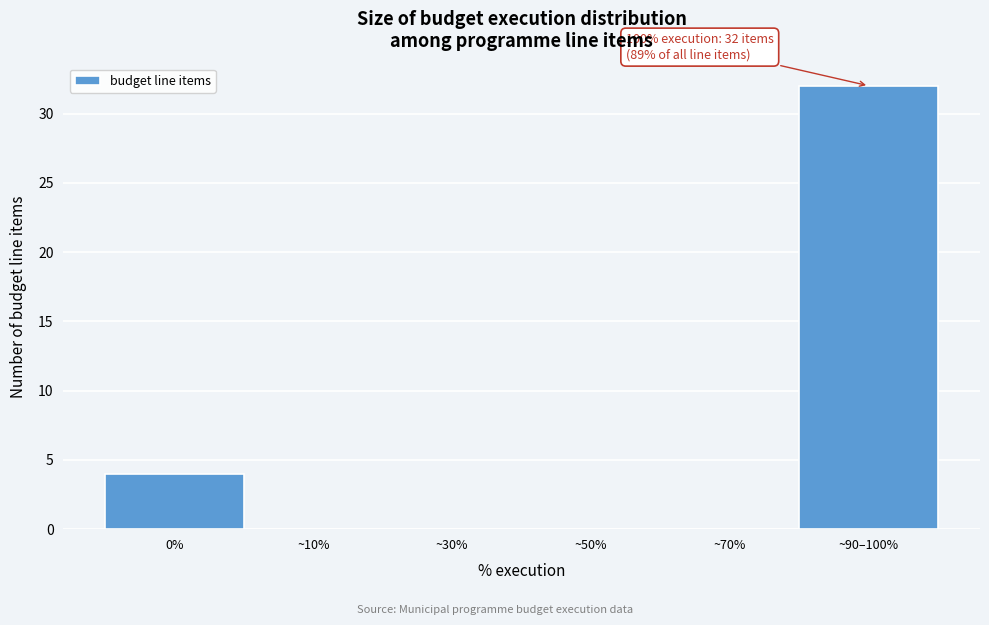

True or false: the data shows 4 at 0%.

True